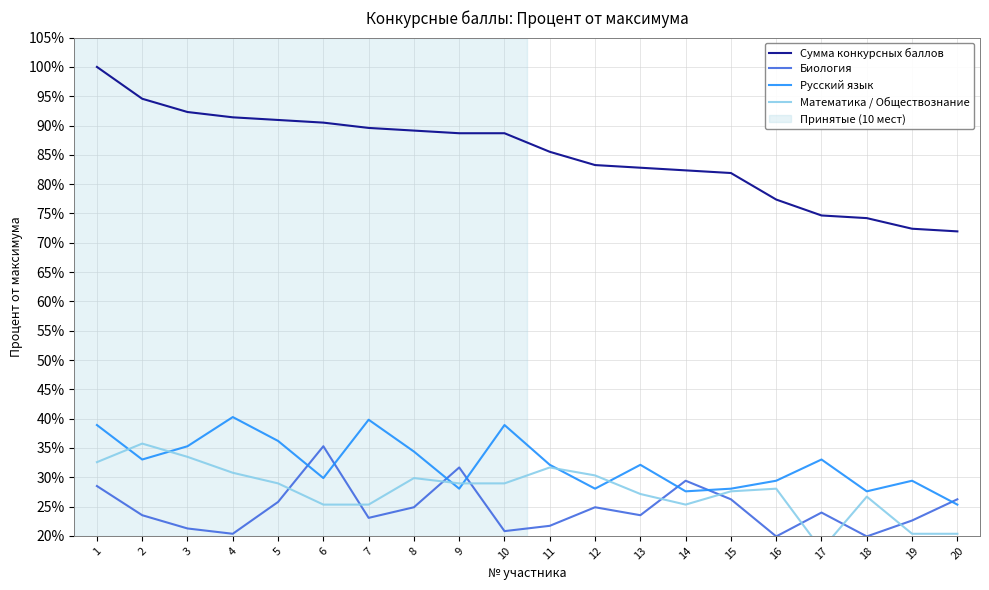

Is the value of Биология at 10 greater than the value of Сумма конкурсных баллов at 10?

No